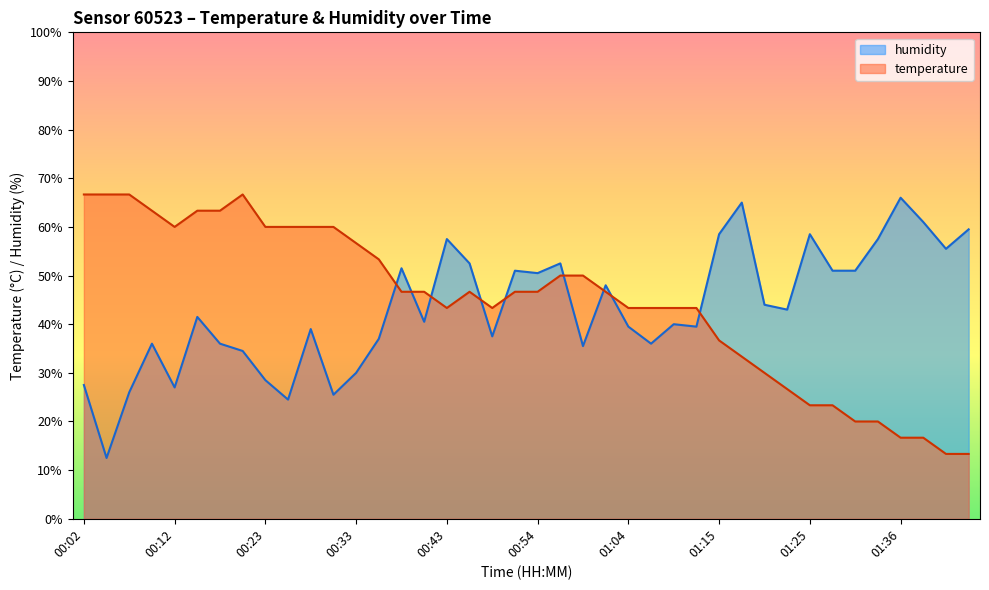

Read the humidity value at 01:23.

43.0